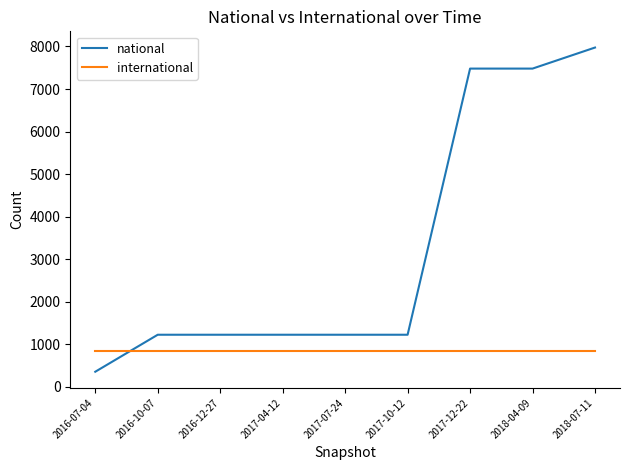

Does the chart have visible grid lines?

No